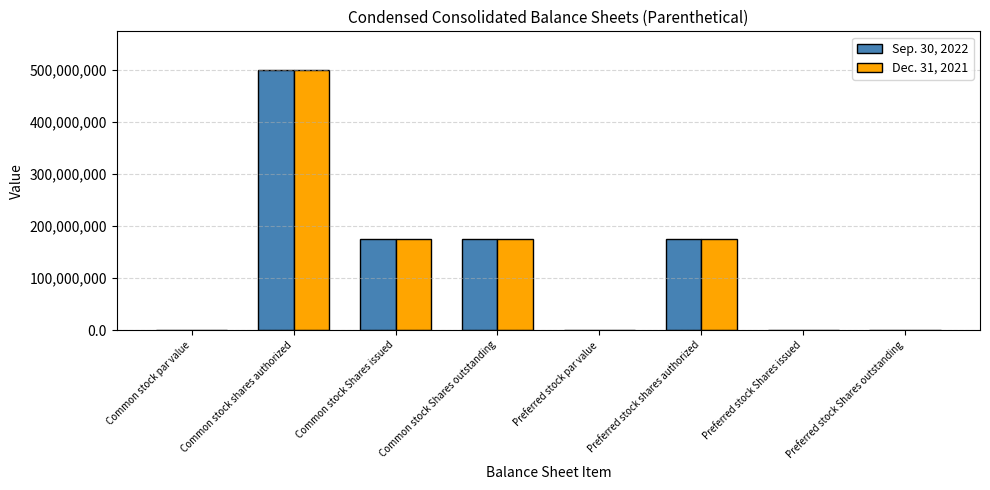

Does the chart contain stacked bars?

No